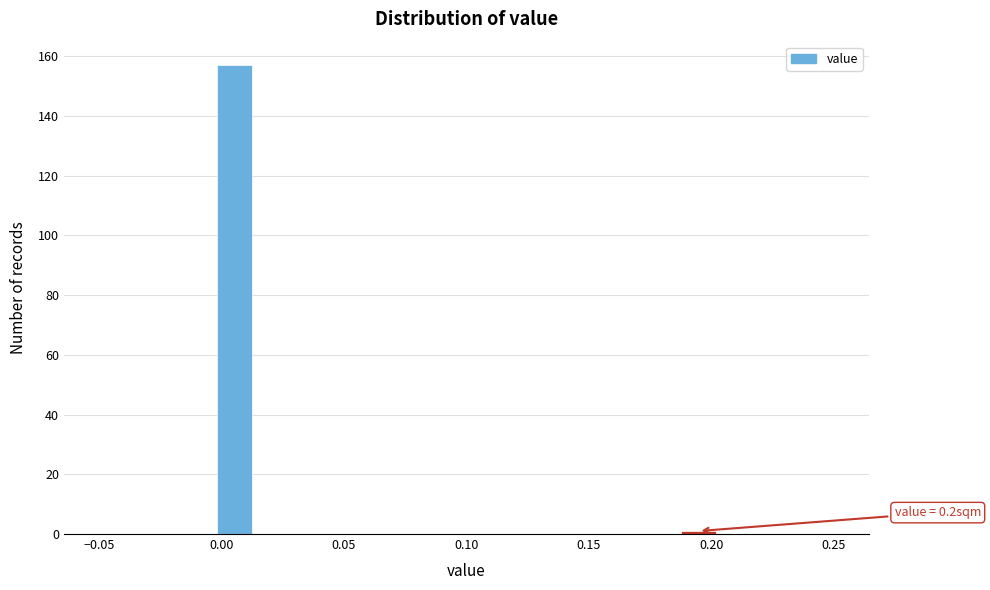

Read against the x-axis, roughly where is the centre of the tallest bar?

0.005